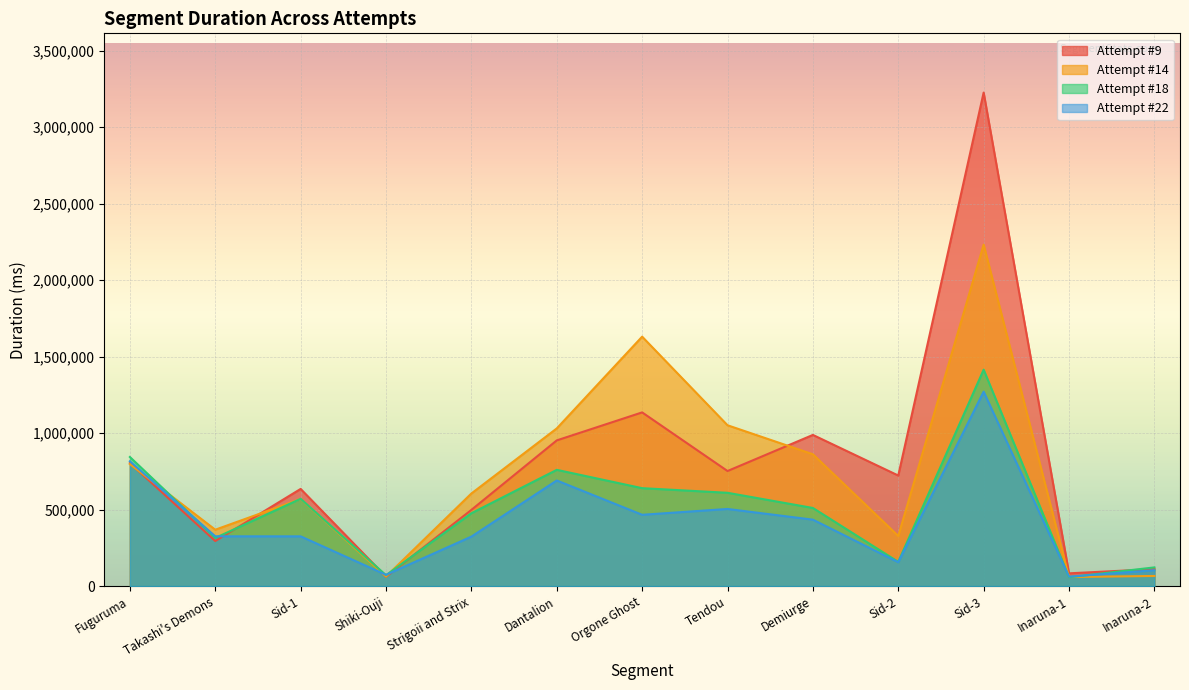

Which series has the largest range (max minus min)?

Attempt #9